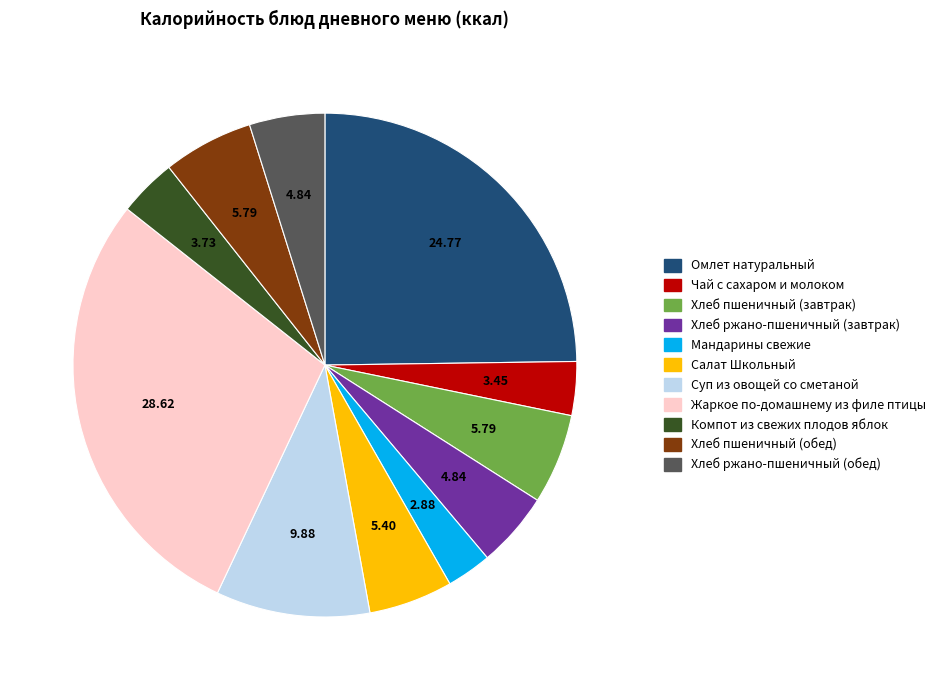

What is the ratio of the value at Салат Школьный to the value at Хлеб пшеничный (обед)?

0.9